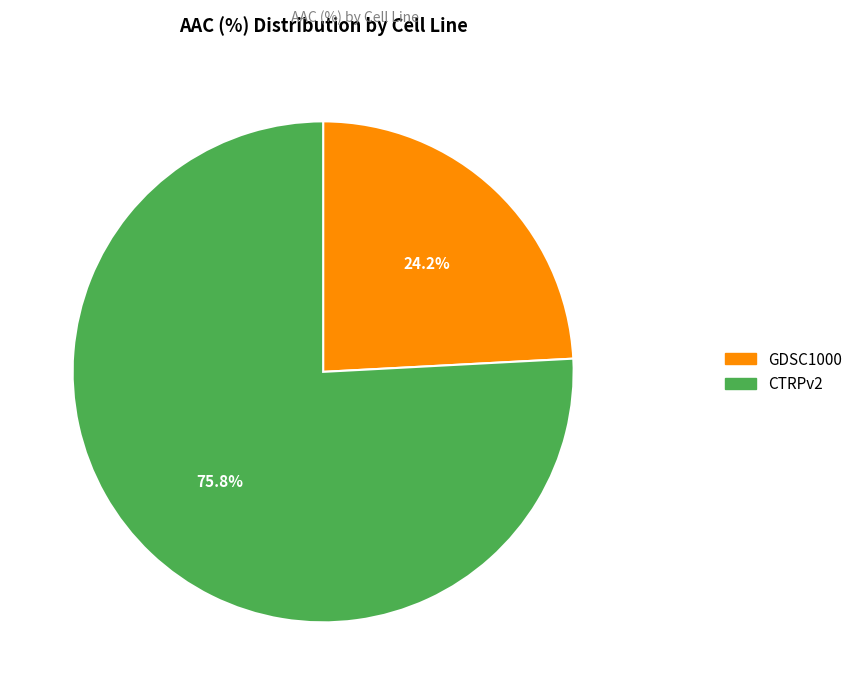

How many slices are in this pie chart?

2